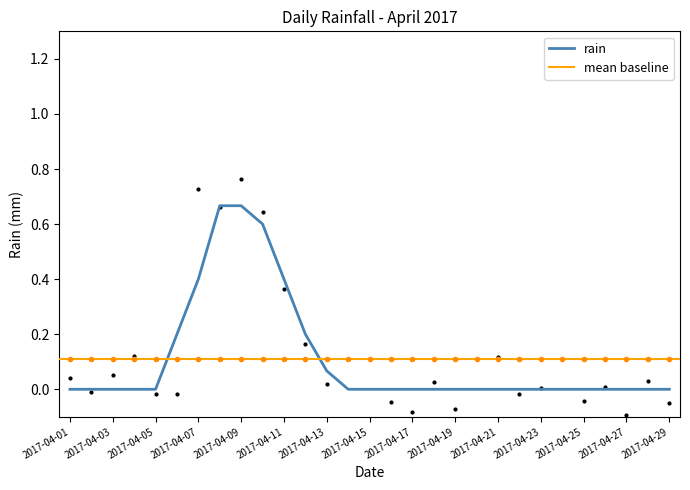

Is it true that rain equals 0.2 at 2017-04-11?

False